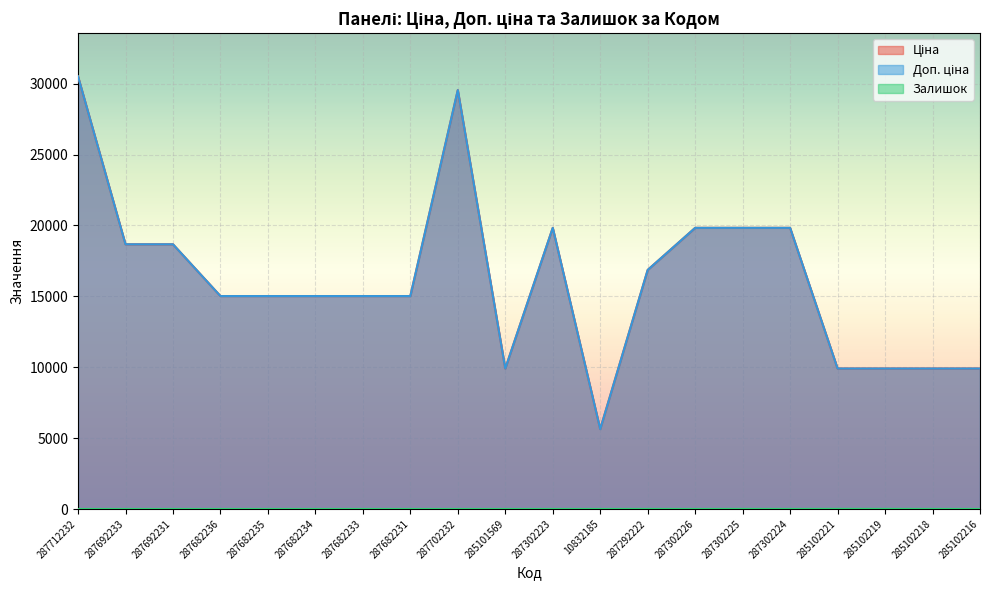

What is the sum of the Доп. ціна values at 287682235 and 287692231?

33690.7